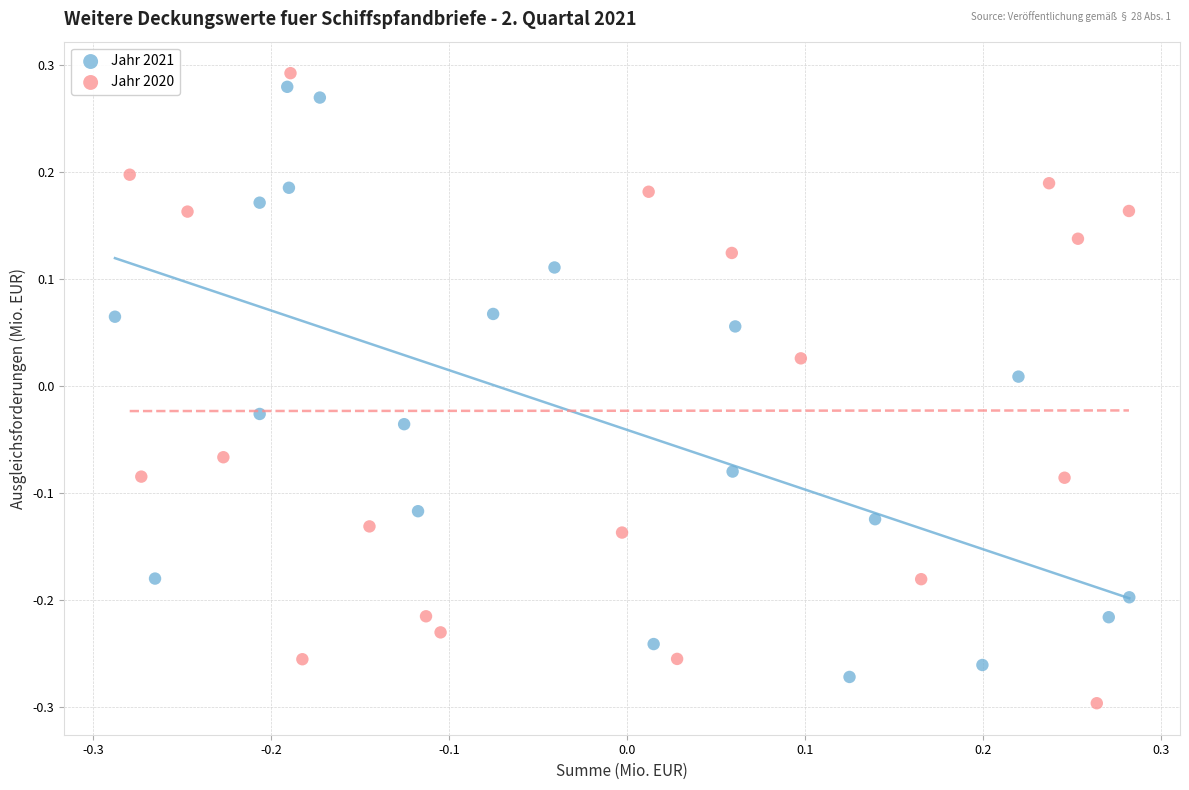

Which series reaches the minimum Y coordinate?

Jahr 2020